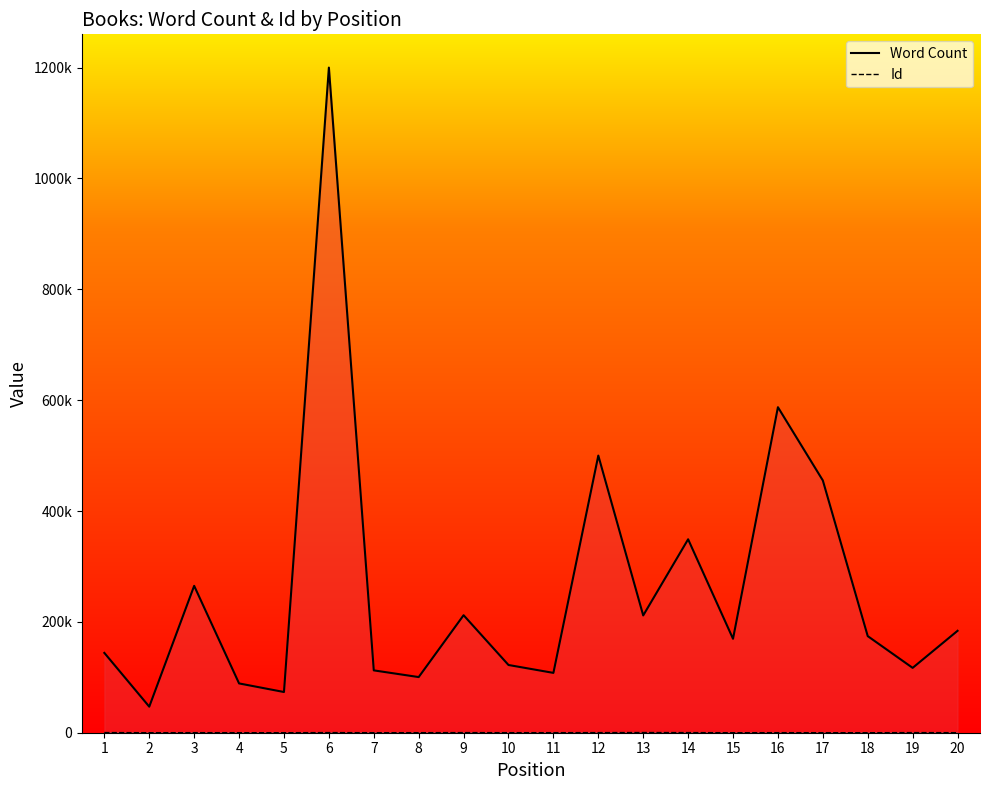

What is the total value across all series at 18?

174287